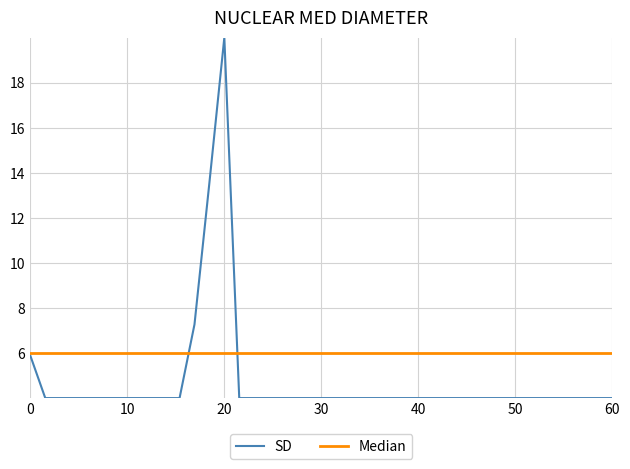

What is the smallest value displayed?

4.0